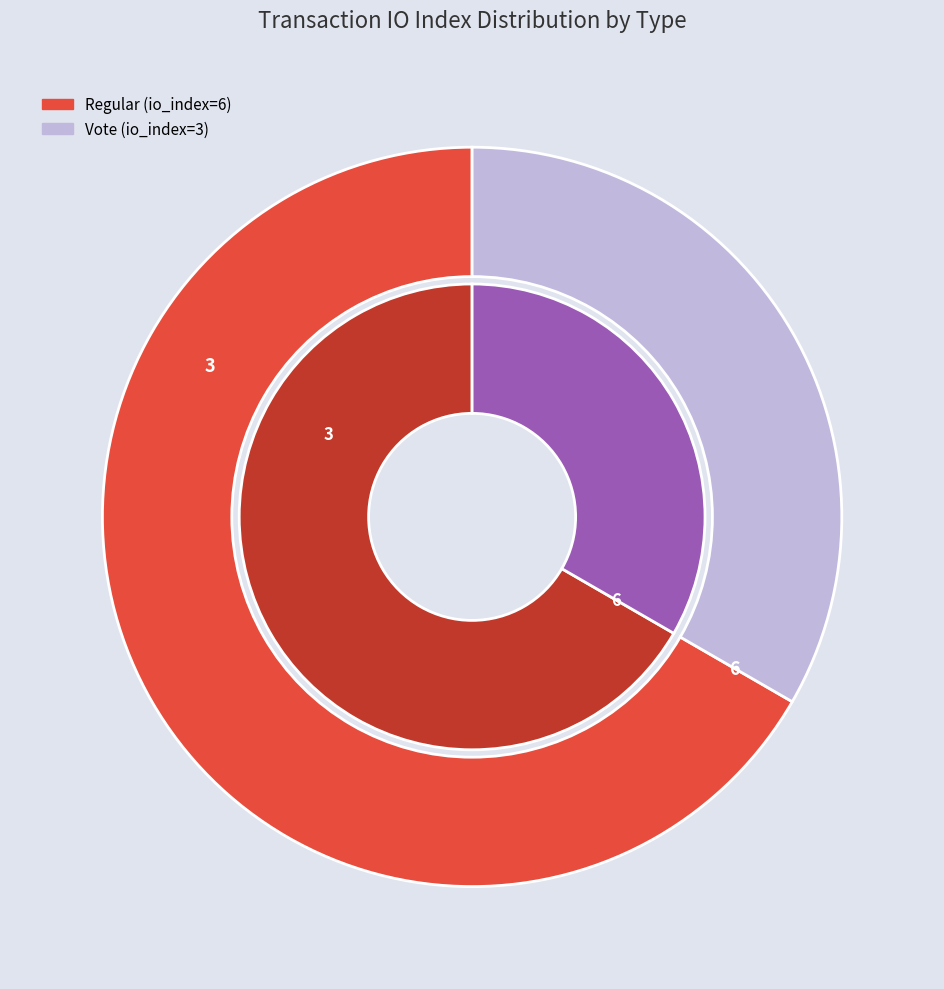

Which has a higher value, Regular (io_index=6) or Vote (io_index=3)?

Regular (io_index=6)